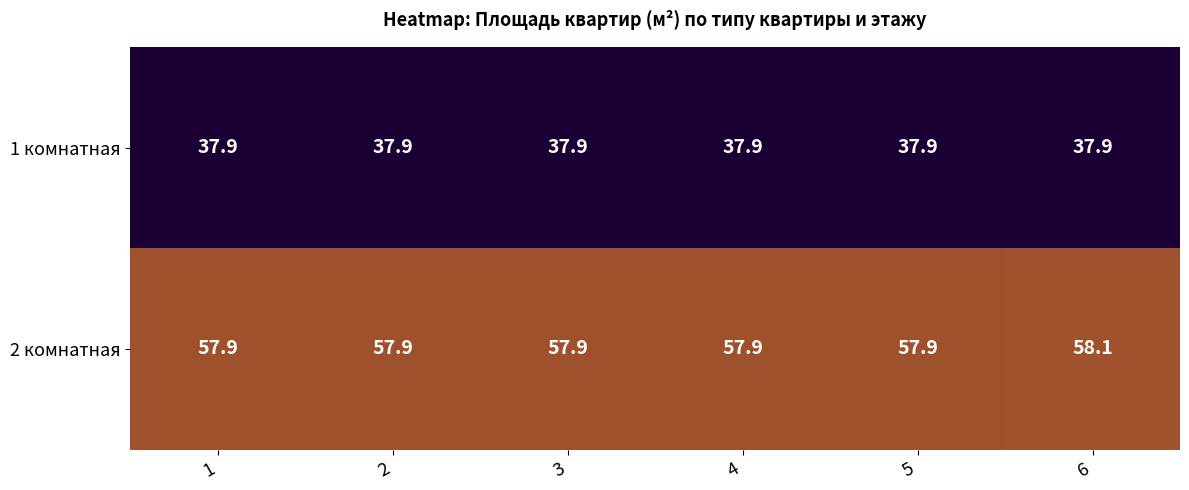

What is the minimum value for 1 комнатная?

37.9